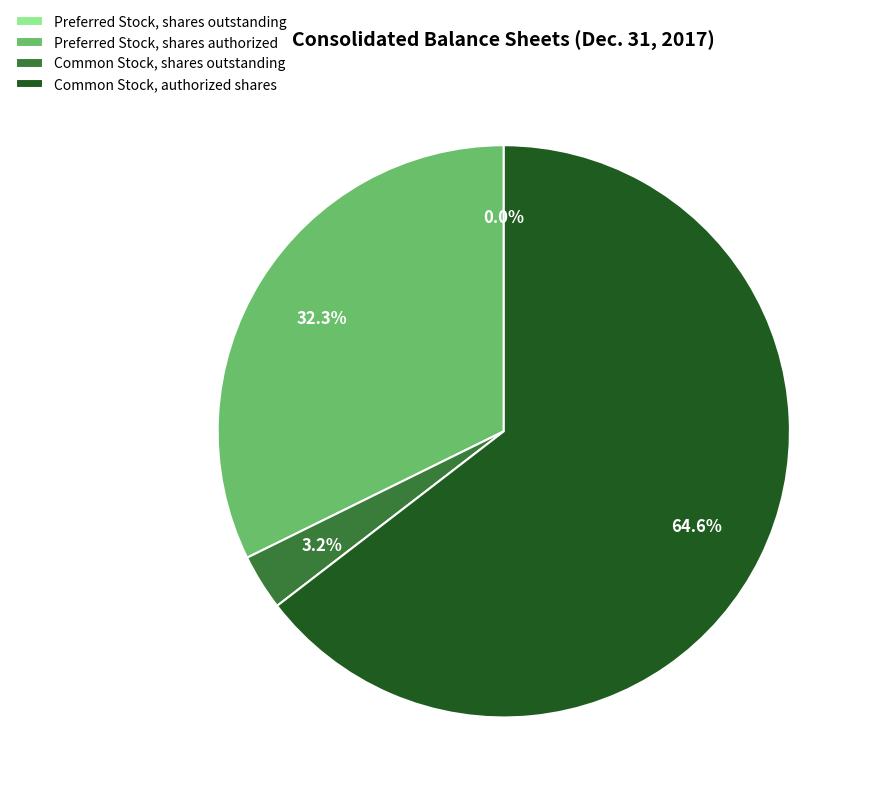

Approximately how many times larger is the value at Preferred Stock, shares authorized compared to Common Stock, authorized shares?

0.5